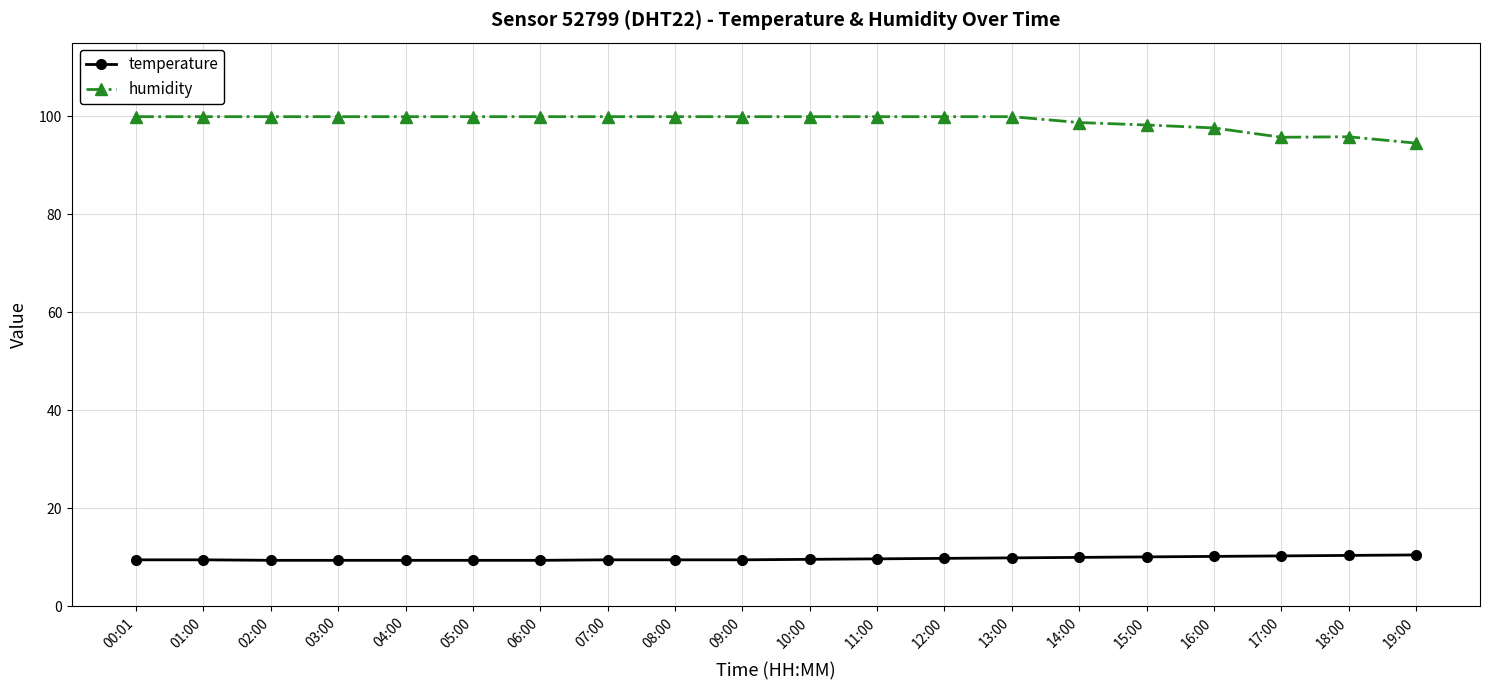

What is the maximum value for humidity?

99.9